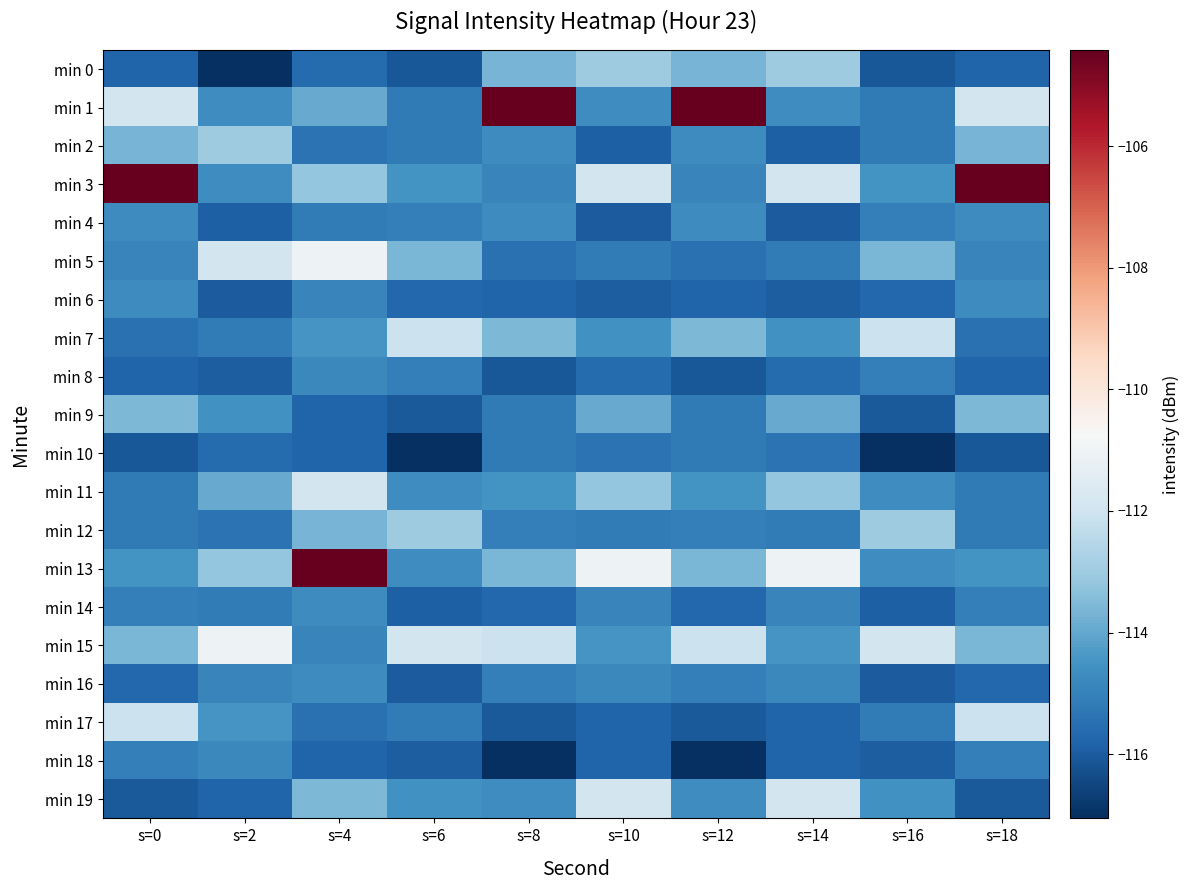

Which series changed the most between s=2 and s=4?

min 13